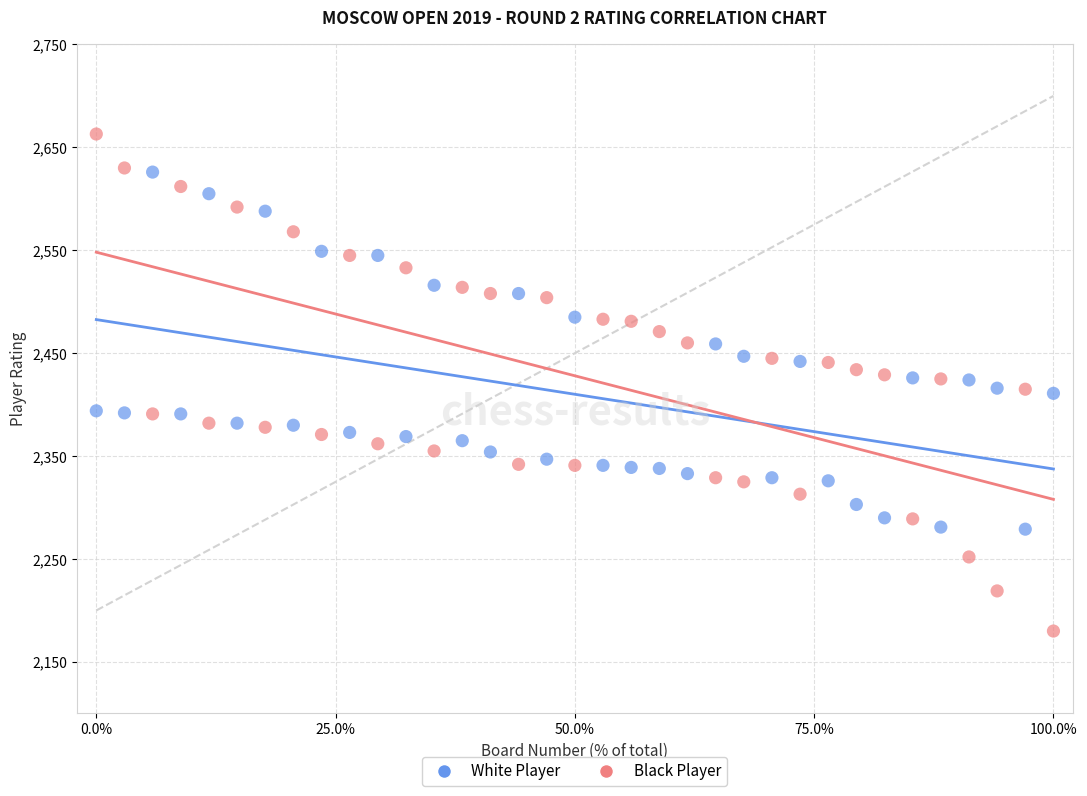

Which series contains the highest Y value?

Black Player